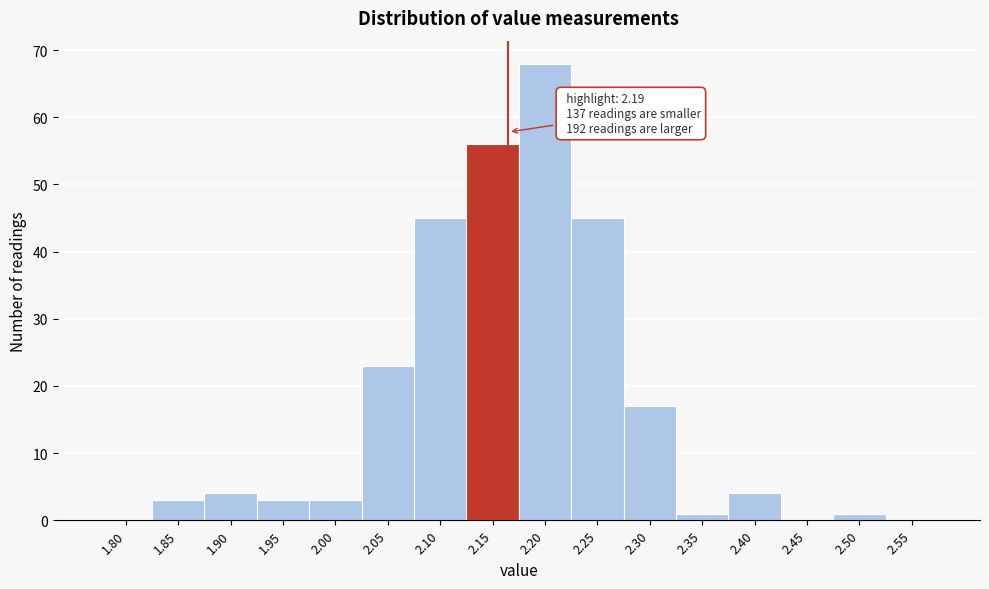

Reading left to right, extract all data points from this chart.

1.80=0	1.85=3	1.90=4	1.95=3	2.00=3	2.05=23	2.10=45	2.15=56	2.20=68	2.25=45	2.30=17	2.35=1	2.40=4	2.45=0	2.50=1	2.55=0